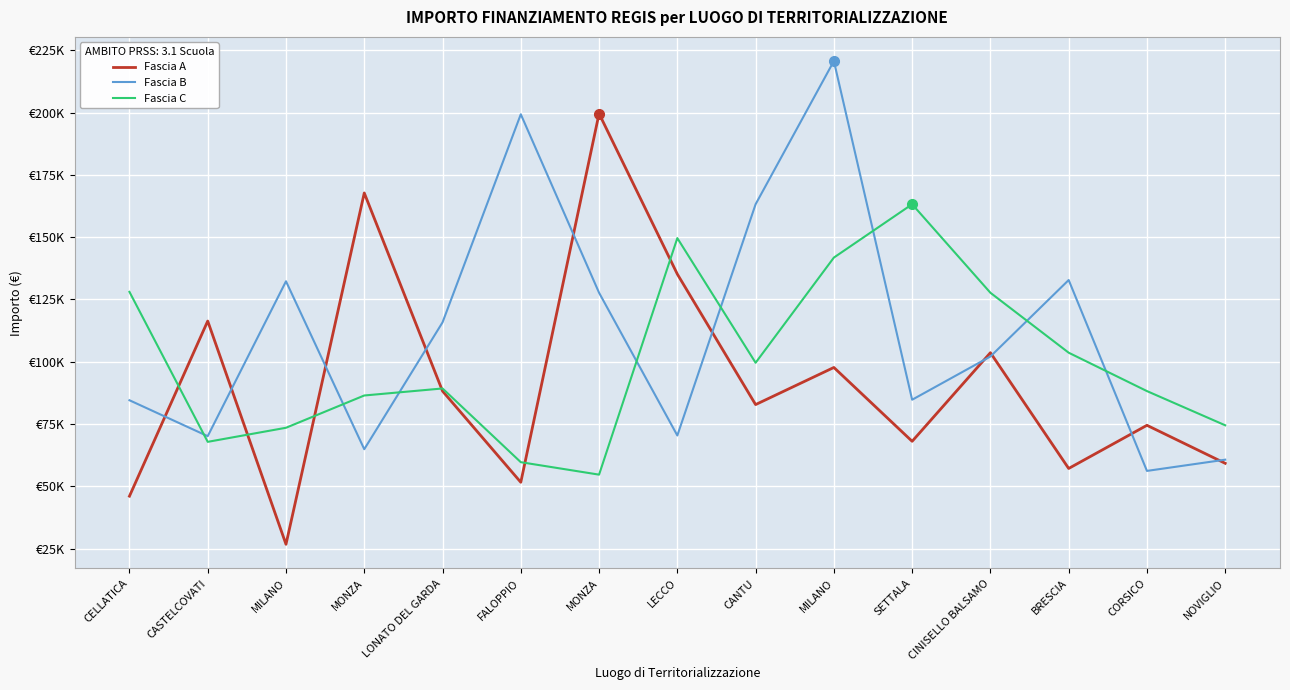

How many interior local peaks does the Fascia B series have?

4